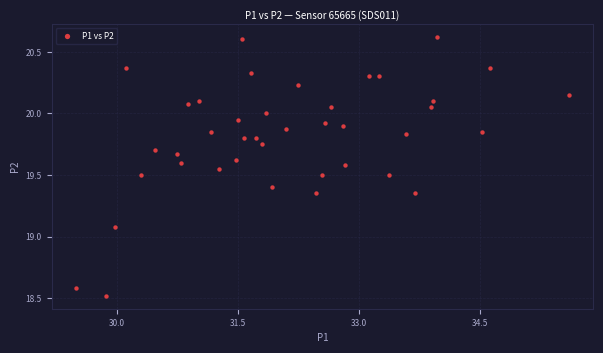

What Y value in the scatter plot is closest to 19?

19.1